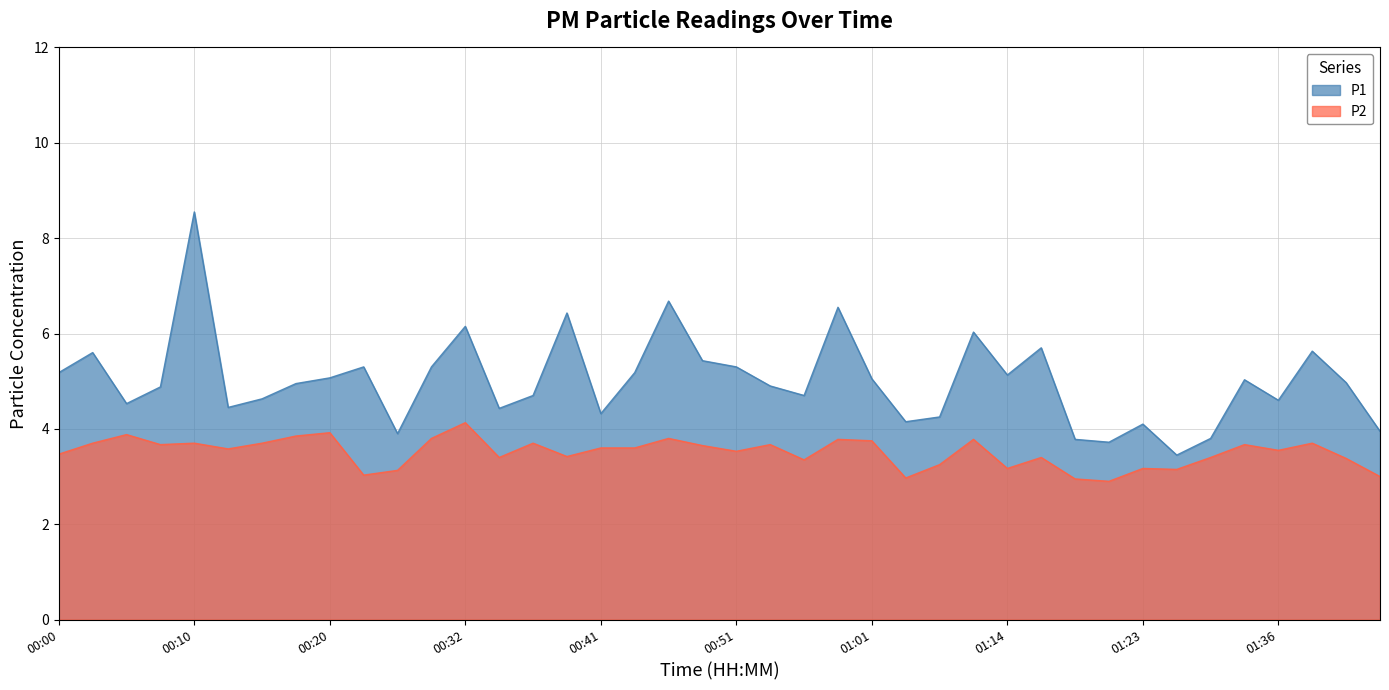

The value of P1 at 00:37 is 4.7. True or false?

True